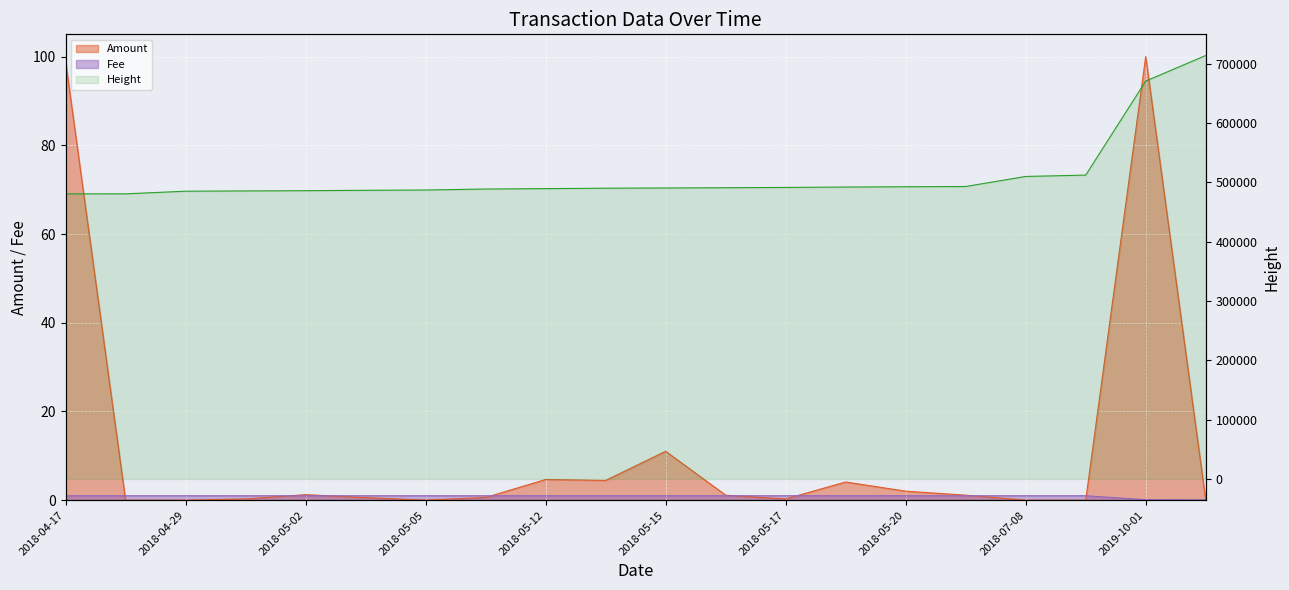

What are all the series names shown in the legend?

Amount, Fee, Height